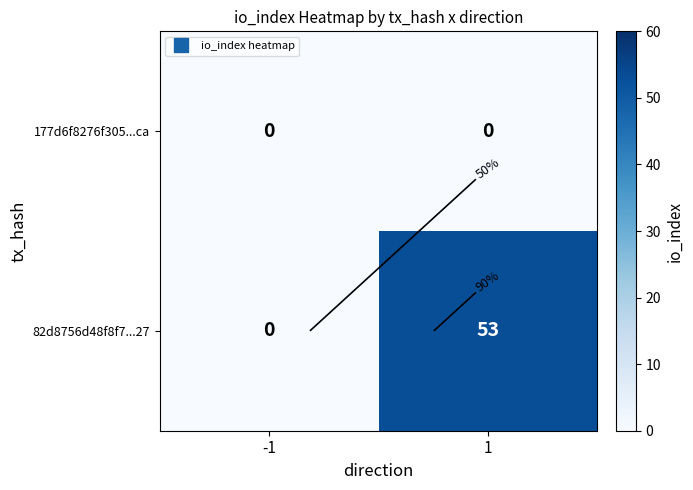

Which label corresponds to the smallest value in the chart?

-1